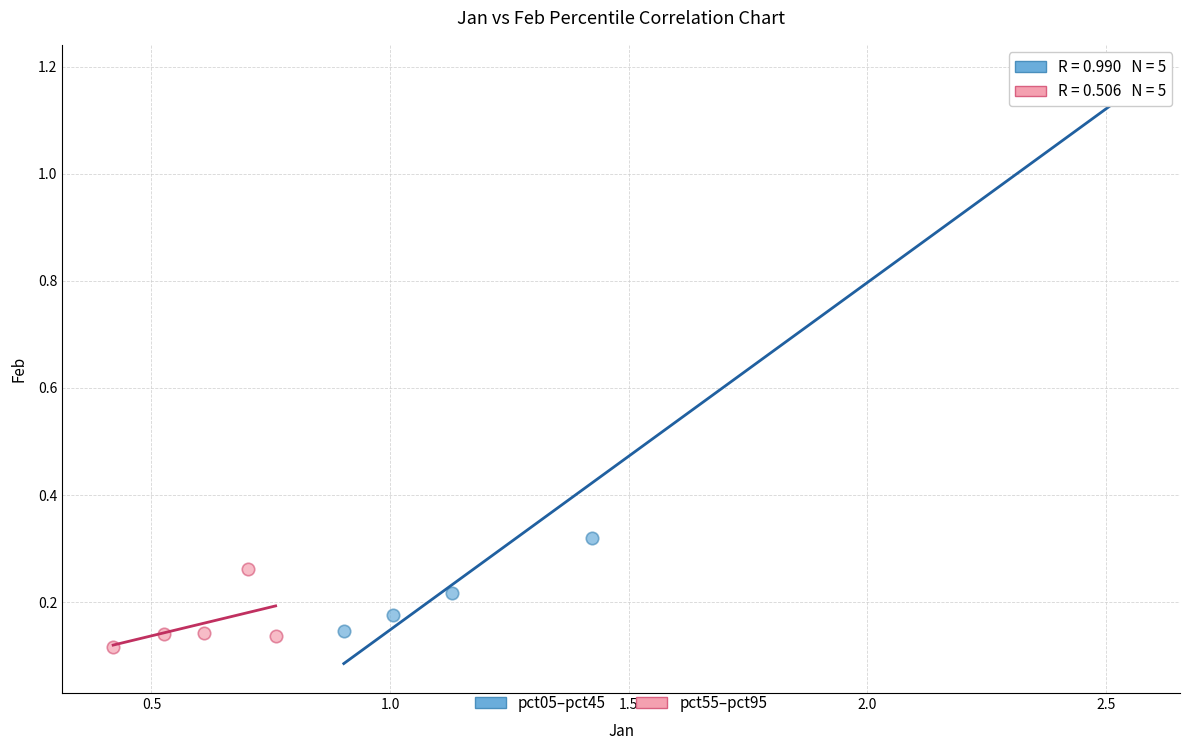

Which series has the largest Y range (max minus min)?

pct05–pct45